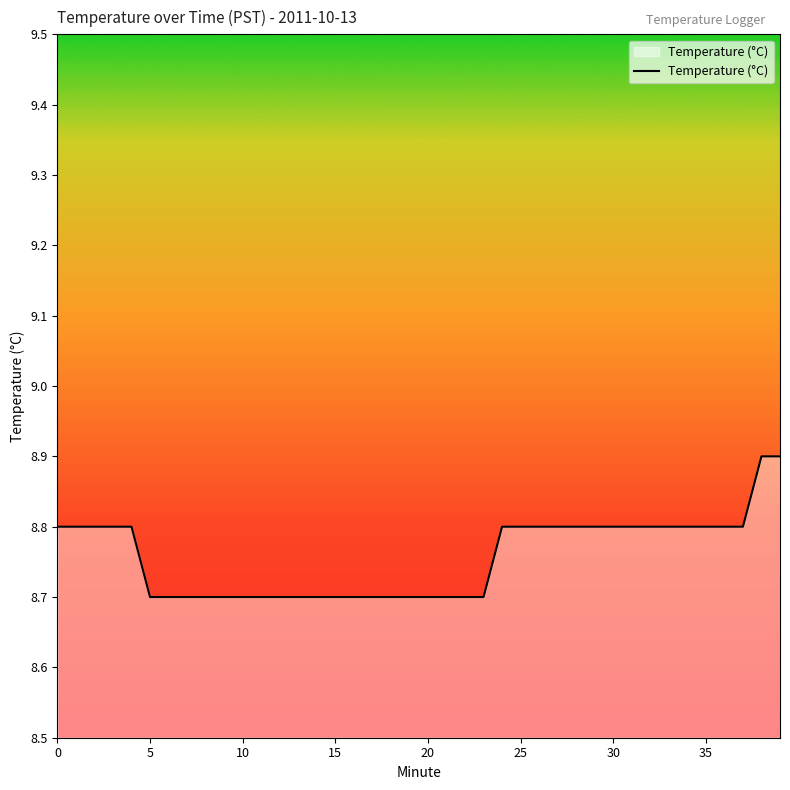

Does the chart display data point markers on the line(s)?

No